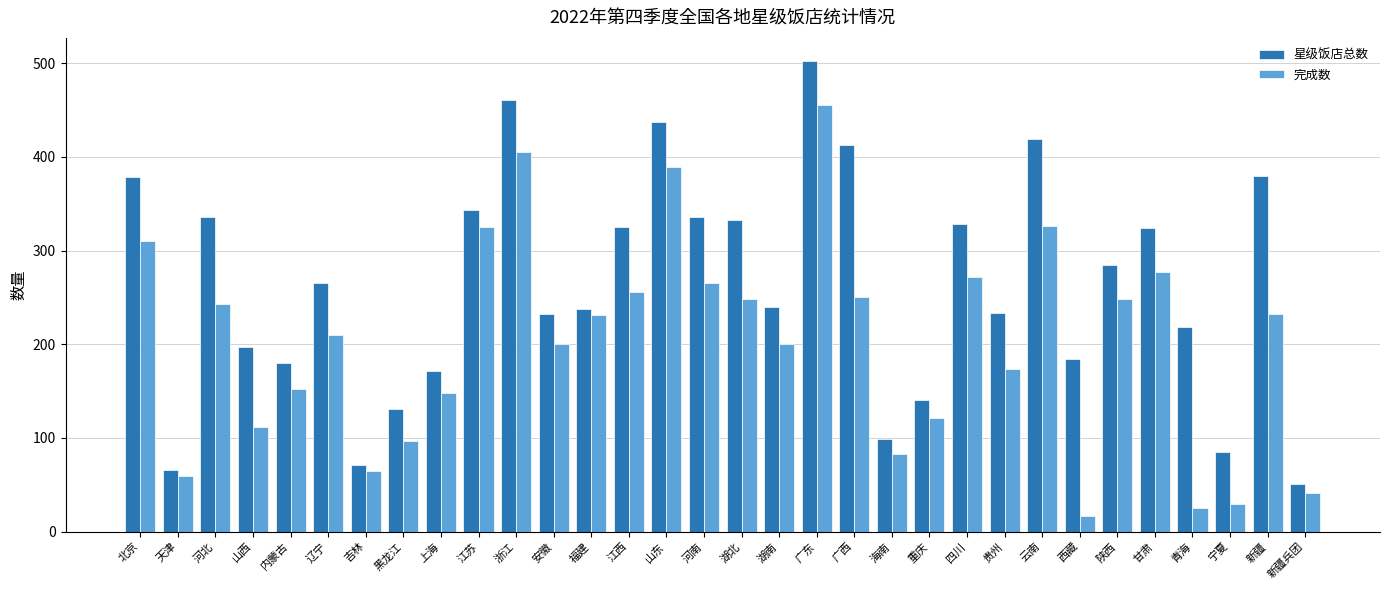

Are the bars horizontal?

No